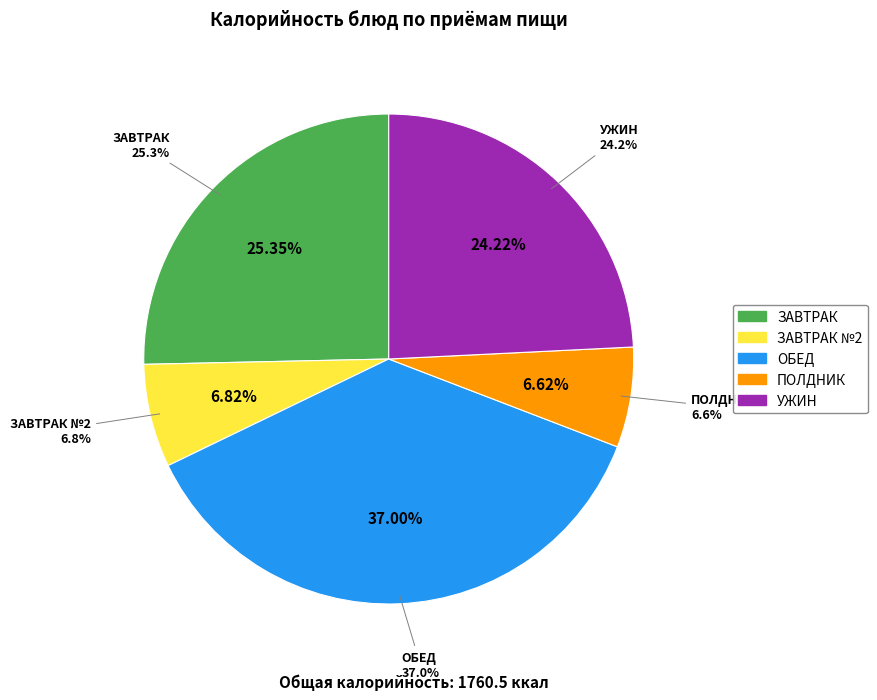

Which category has the biggest portion of the pie?

ОБЕД (плов из птицы)